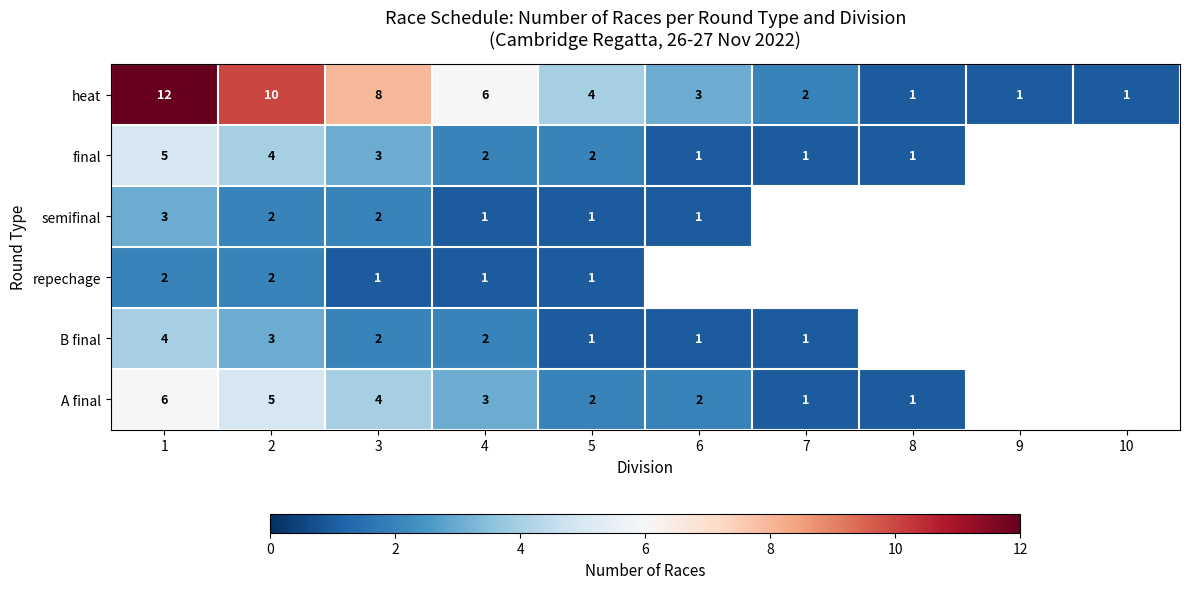

At which category does the chart reach its minimum across all series?

8